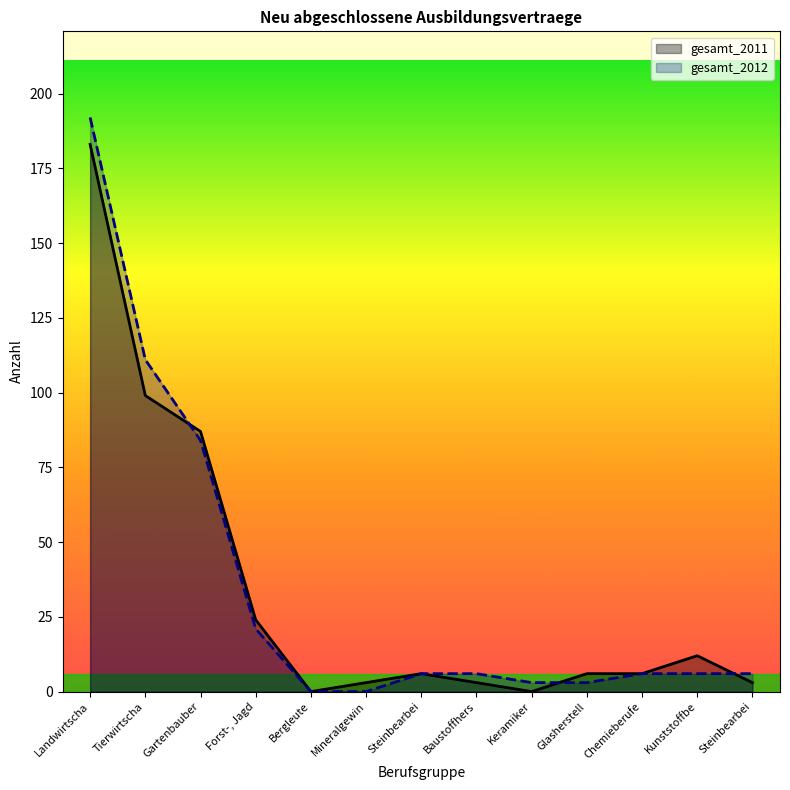

How many intersections are there between gesamt_2012 and gesamt_2011?

3